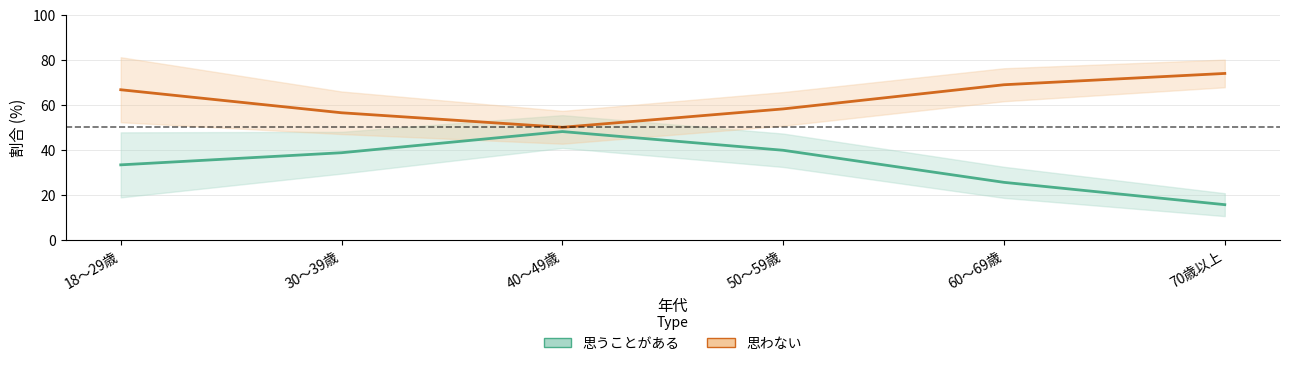

Reading right to left, what are all the values shown in this chart?

思うことがある: 70歳以上=15.7	60～69歳=25.6	50～59歳=39.8	40～49歳=48.1	30～39歳=38.7	18～29歳=33.3
思わない: 70歳以上=73.9	60～69歳=68.9	50～59歳=58.2	40～49歳=50.0	30～39歳=56.5	18～29歳=66.7